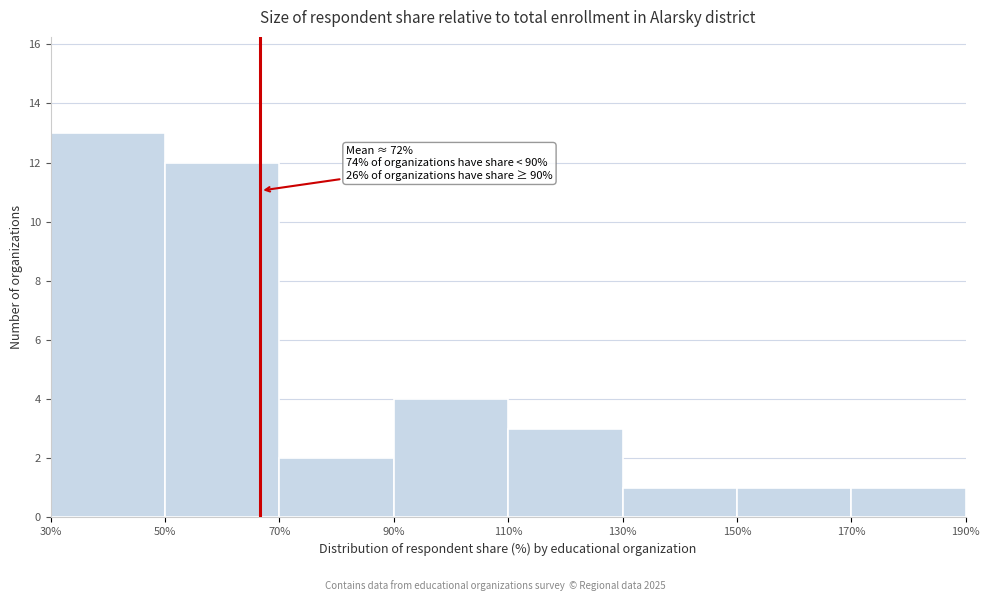

Which range on the x-axis has the tallest bar?

30% to 50%